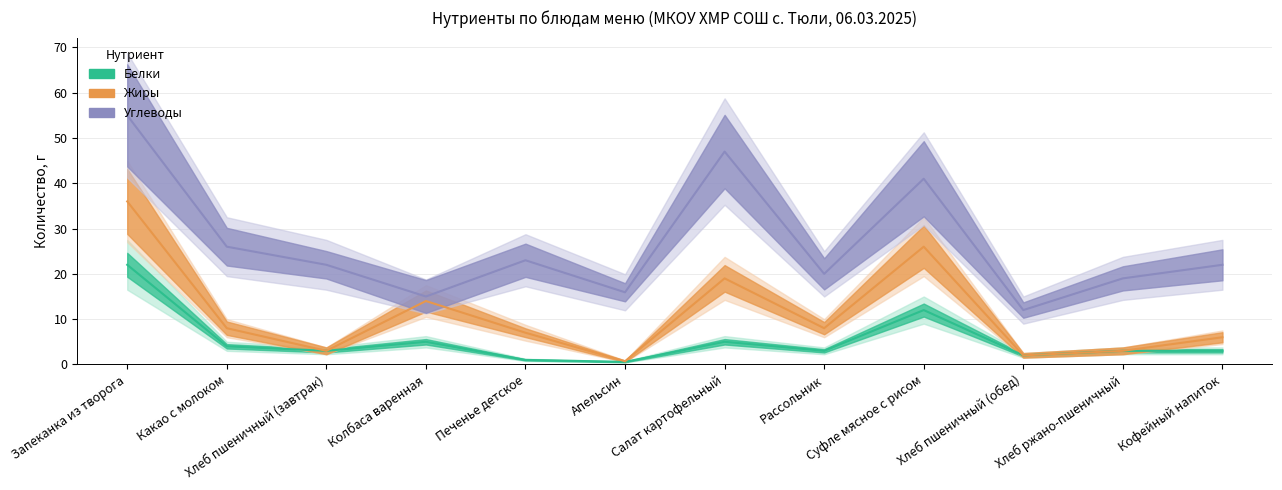

How many intersections are there between Белки and Жиры?

4